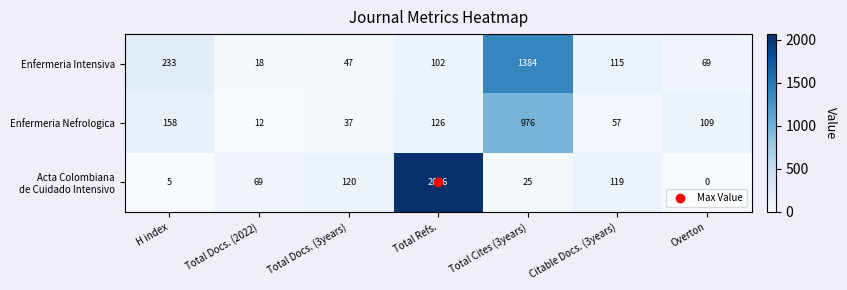

At which category does the chart reach its peak across all series?

Total Refs.